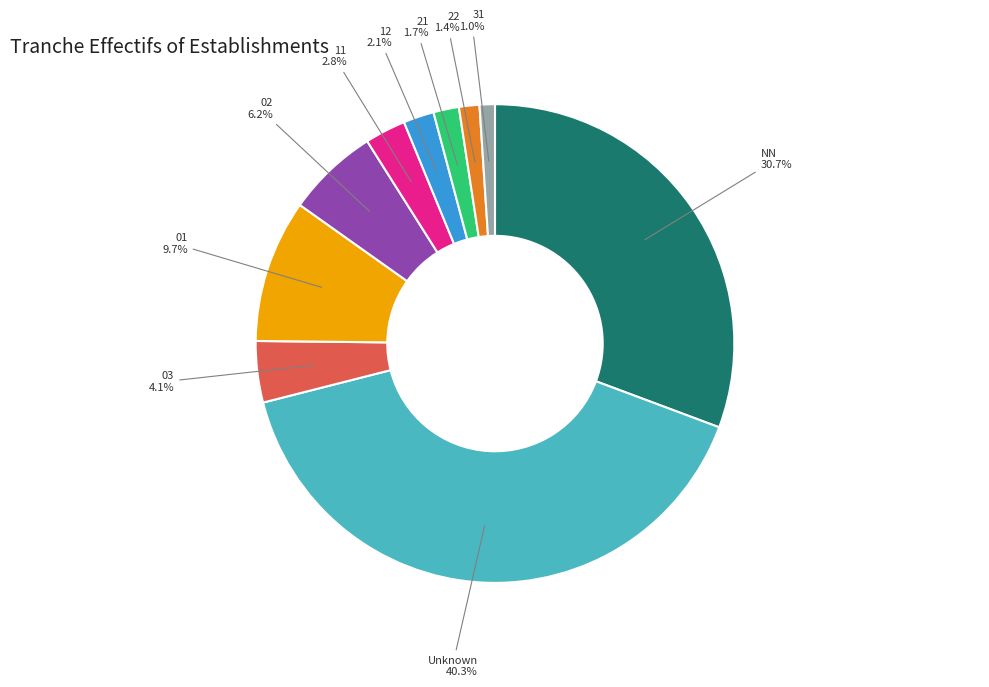

Does any single category account for the majority?

No